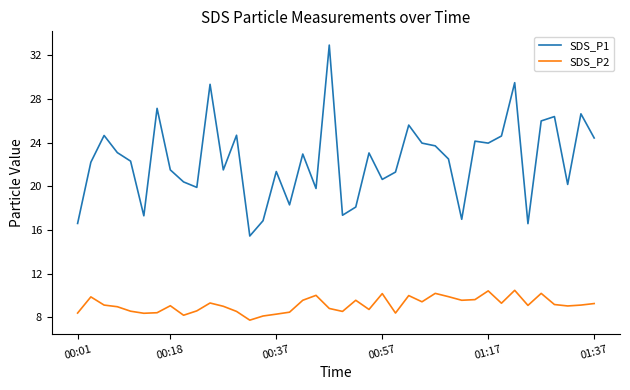

What is the maximum value shown in the chart?

32.9